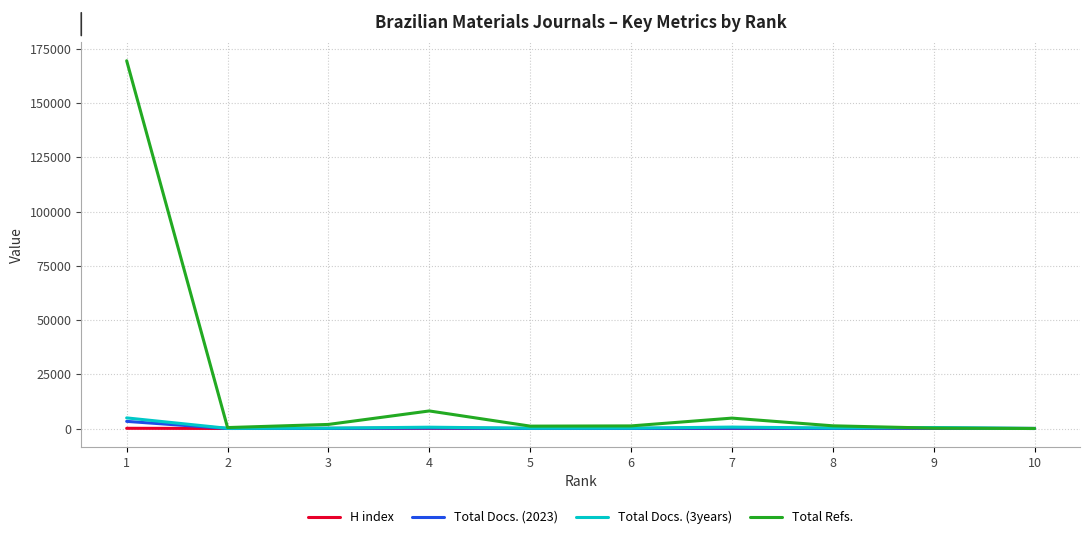

Which series has the largest total across all categories?

Total Refs.